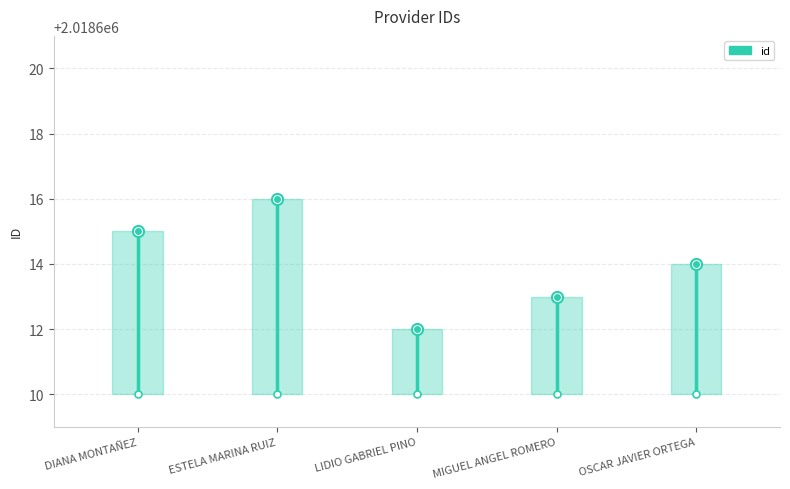

What is the label of the 2nd point from the right?

MIGUEL ANGEL ROMERO